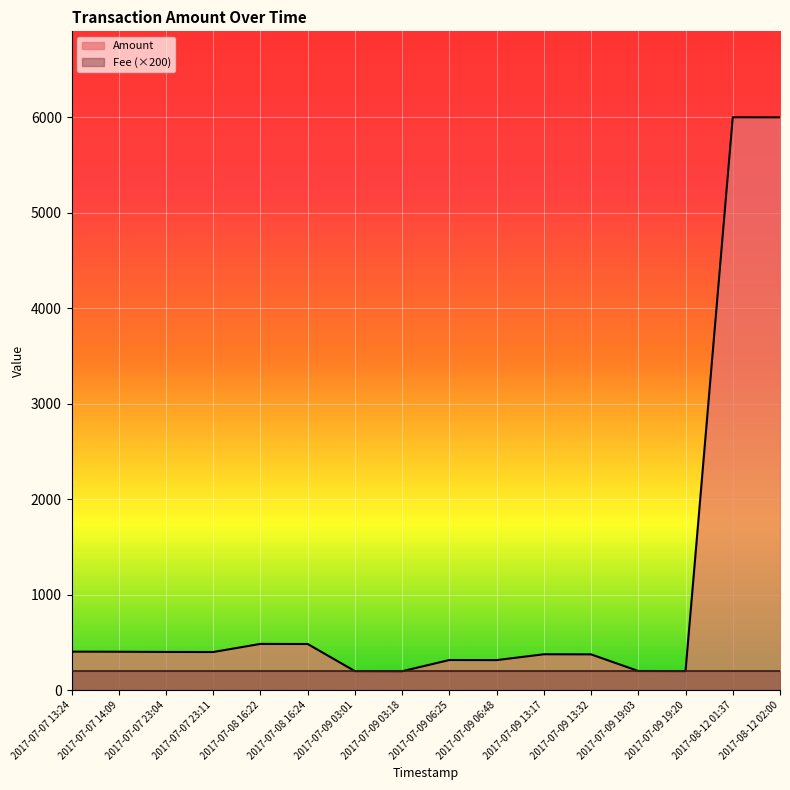

What is the change in value from 2017-07-09 03:18 to 2017-08-12 01:37?

+5801.0